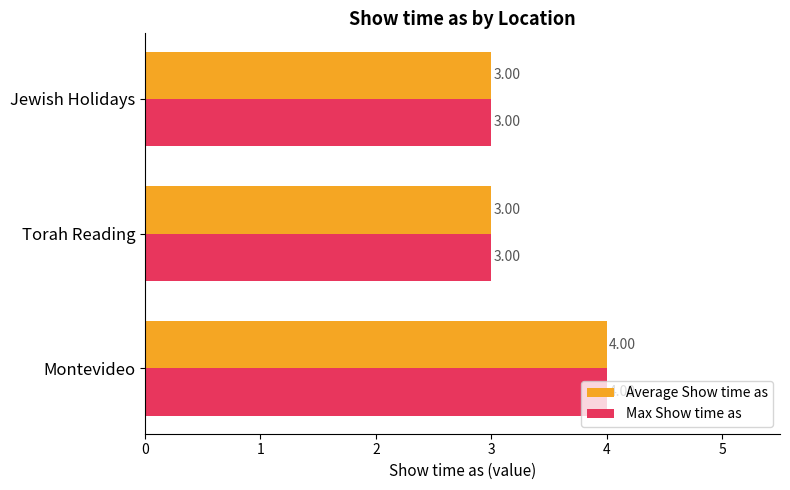

What is the difference between the maximum and minimum values in the Average Show time as series?

1